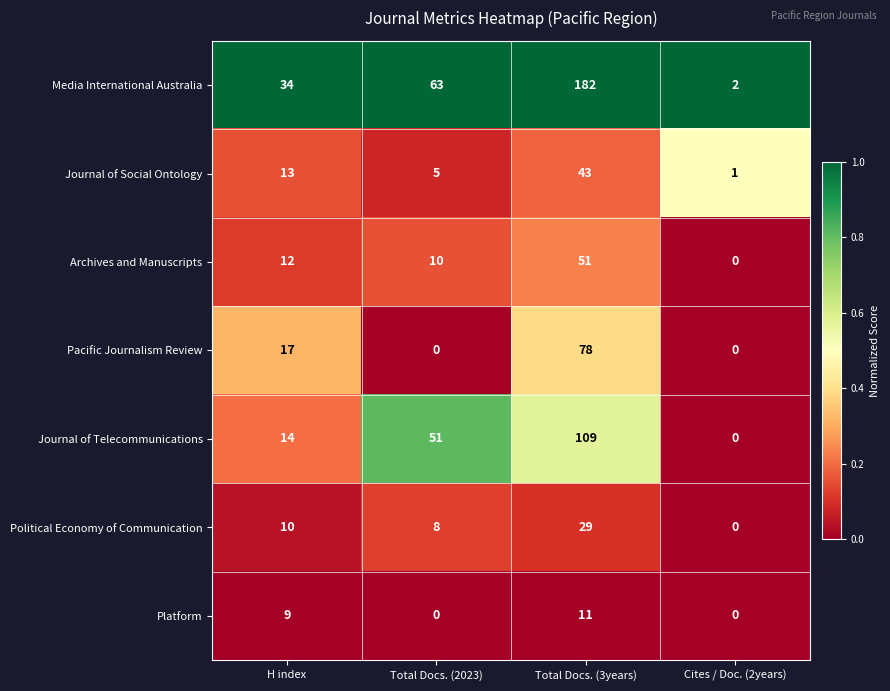

Reading left to right, extract all data points from this chart.

Media International Australia: 34	63	182	2
Journal of Social Ontology: 13	5	43	1
Archives and Manuscripts: 12	10	51	0
Pacific Journalism Review: 17	0	78	0
Journal of Telecommunications: 14	51	109	0
Political Economy of Communication: 10	8	29	0
Platform: 9	0	11	0